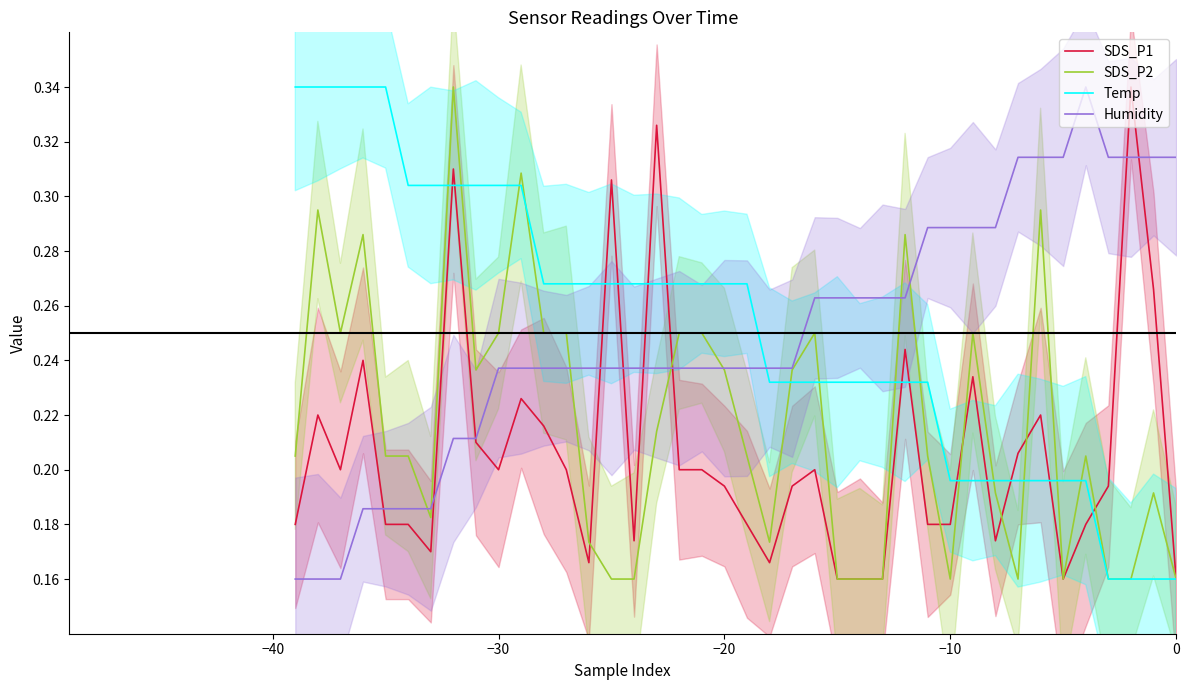

How many series are shown in this chart?

4